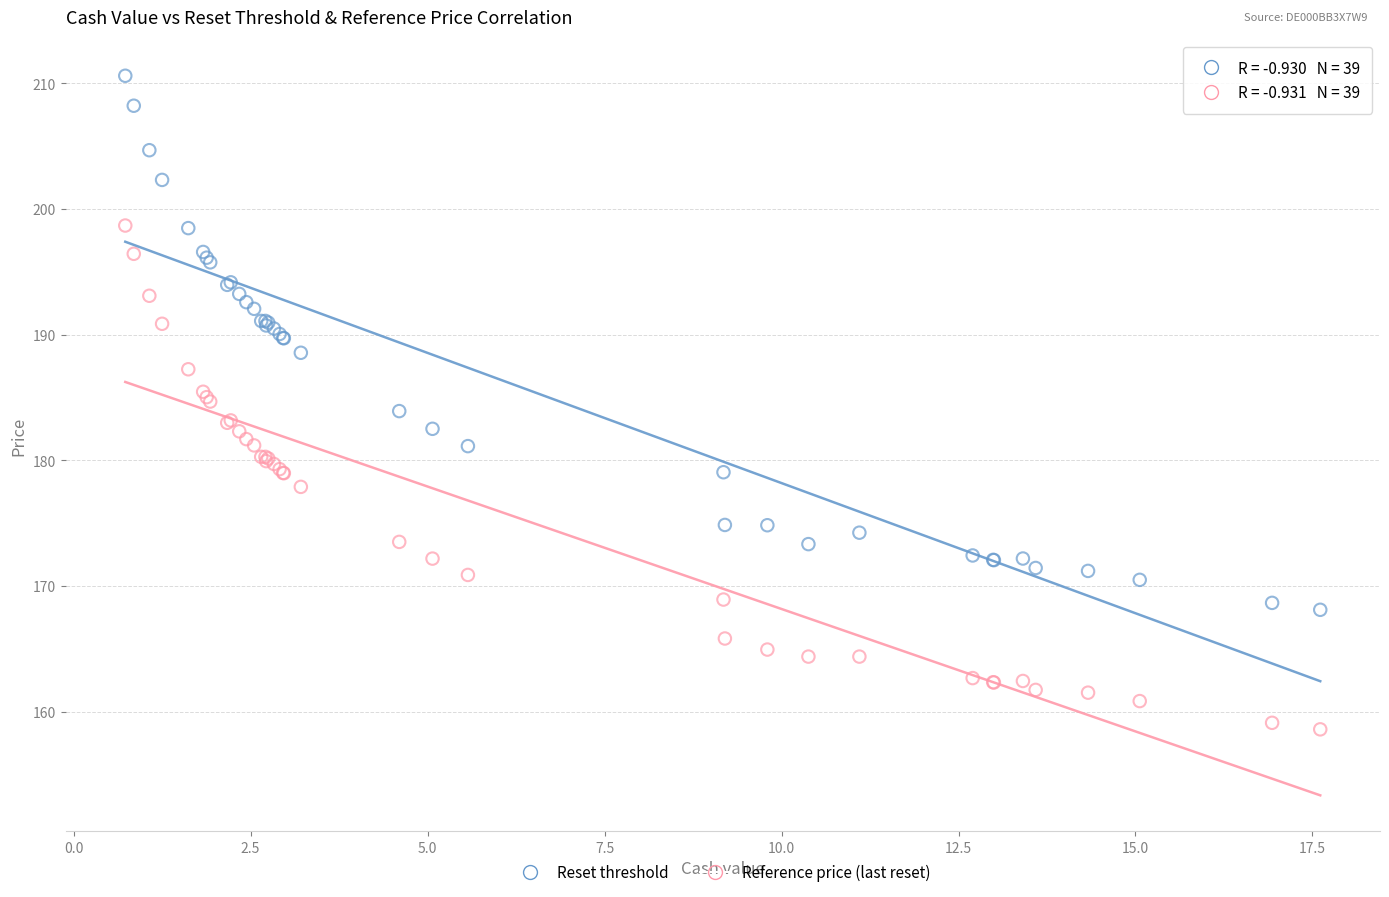

Which series reaches the maximum Y coordinate?

Reset threshold